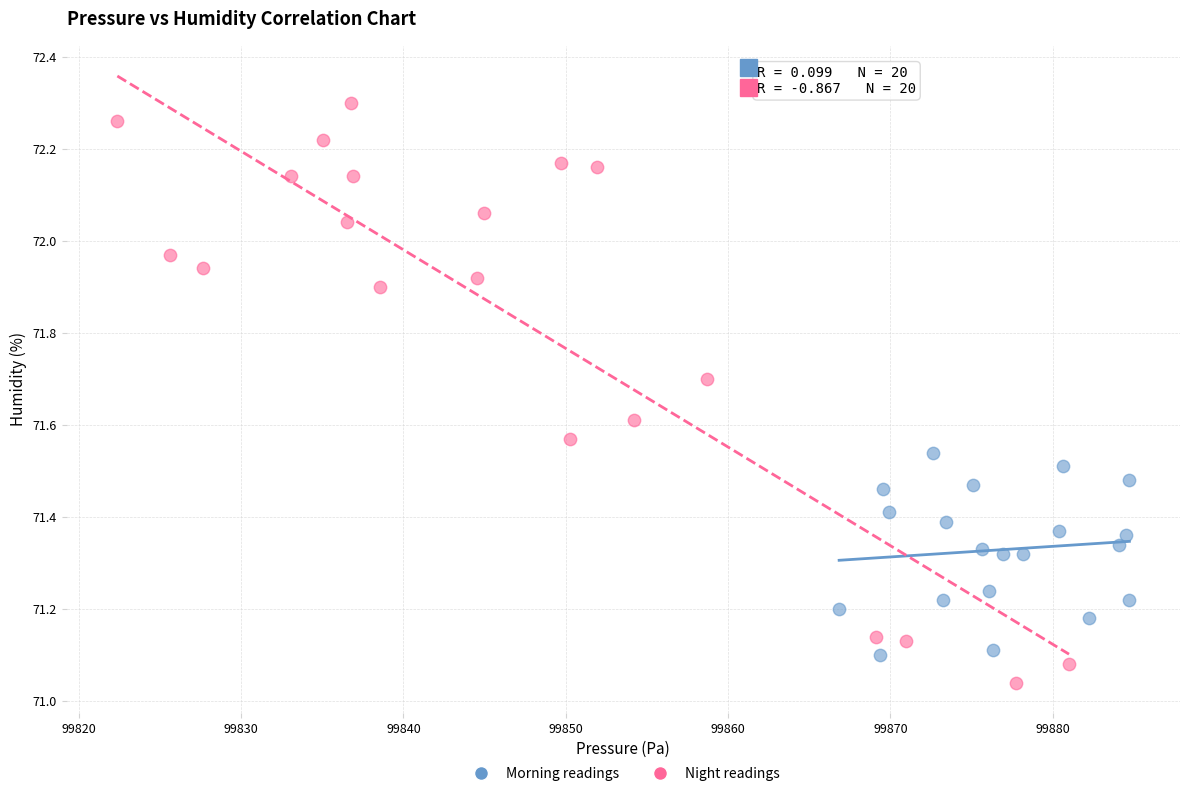

What are all the series names shown in the legend?

Morning readings, Night readings